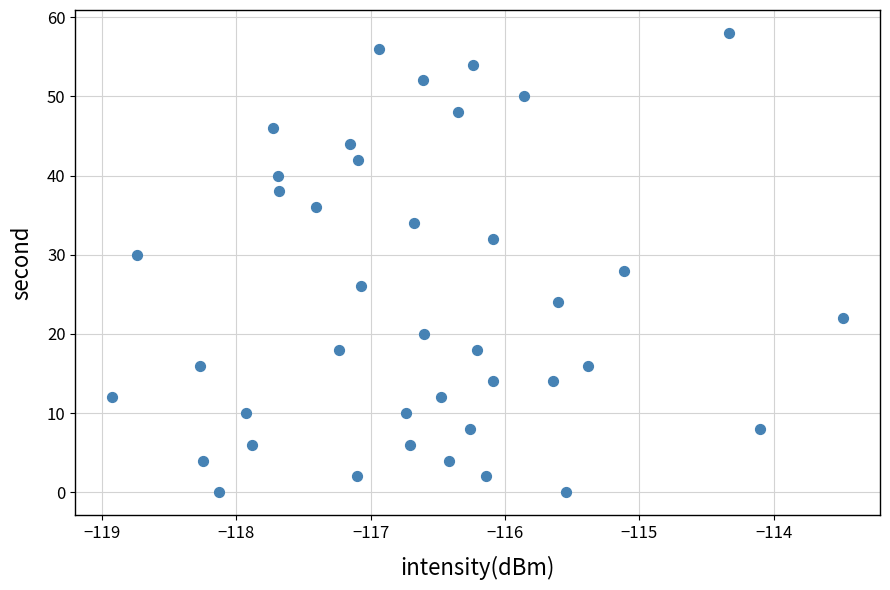

What is the range of Y values (max minus min)?

58